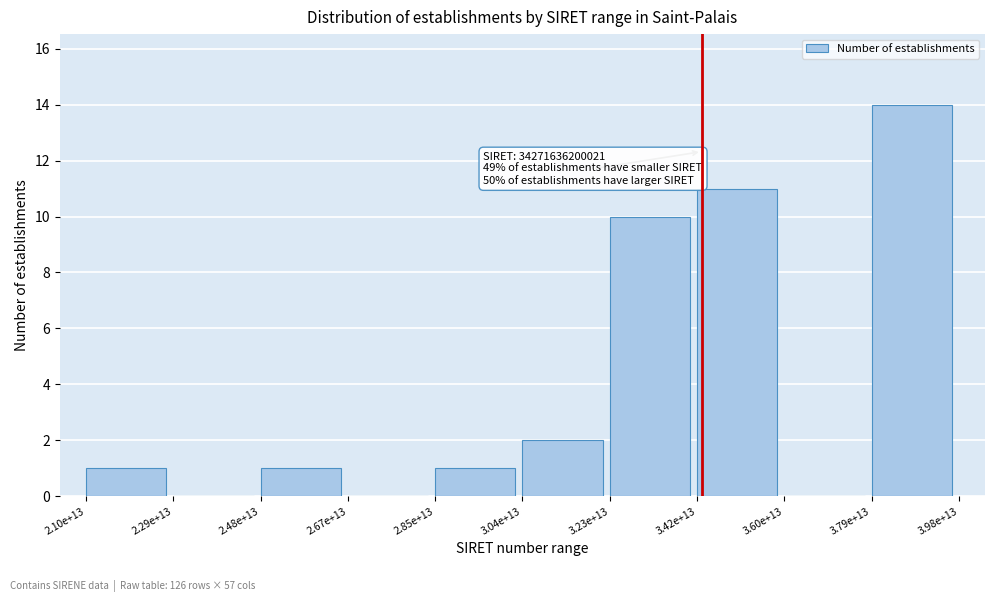

Reading left to right, transcribe all the data shown in this chart.

2.10e+13=1	2.29e+13=0	2.48e+13=1	2.67e+13=0	2.85e+13=1	3.04e+13=2	3.23e+13=10	3.42e+13=11	3.60e+13=0	3.79e+13=14